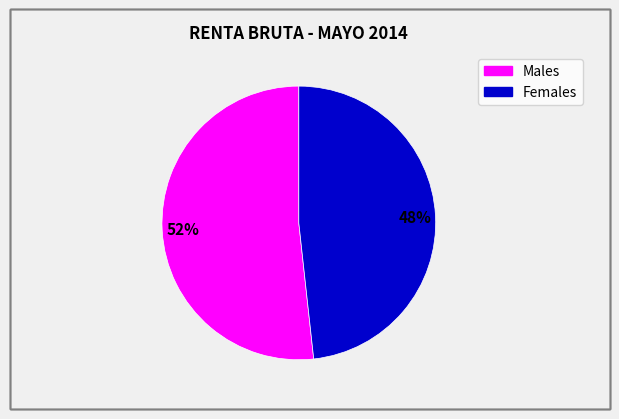

Is there a majority slice in this chart?

Yes